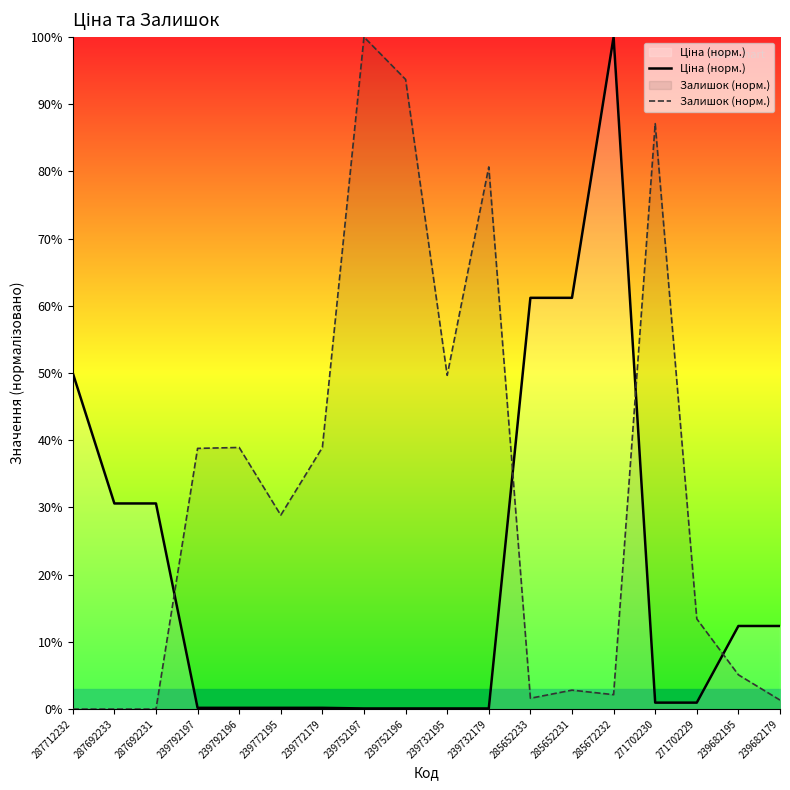

Which category has the lowest value in the Залишок (норм.) series?

287712232